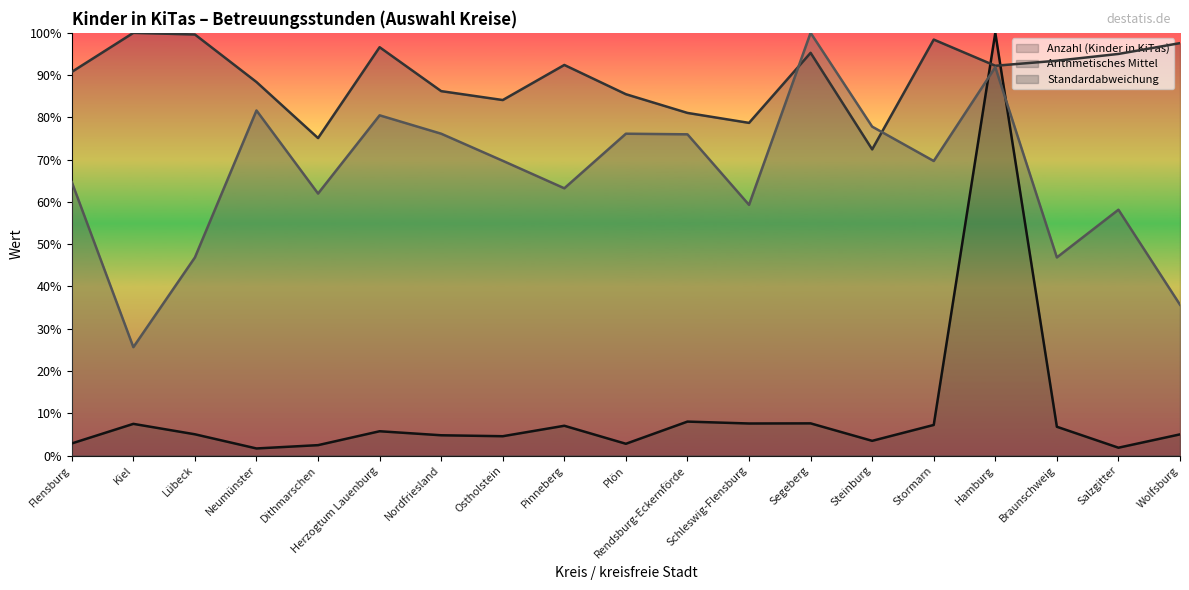

What is the total value across all series at Stormarn?

175.3